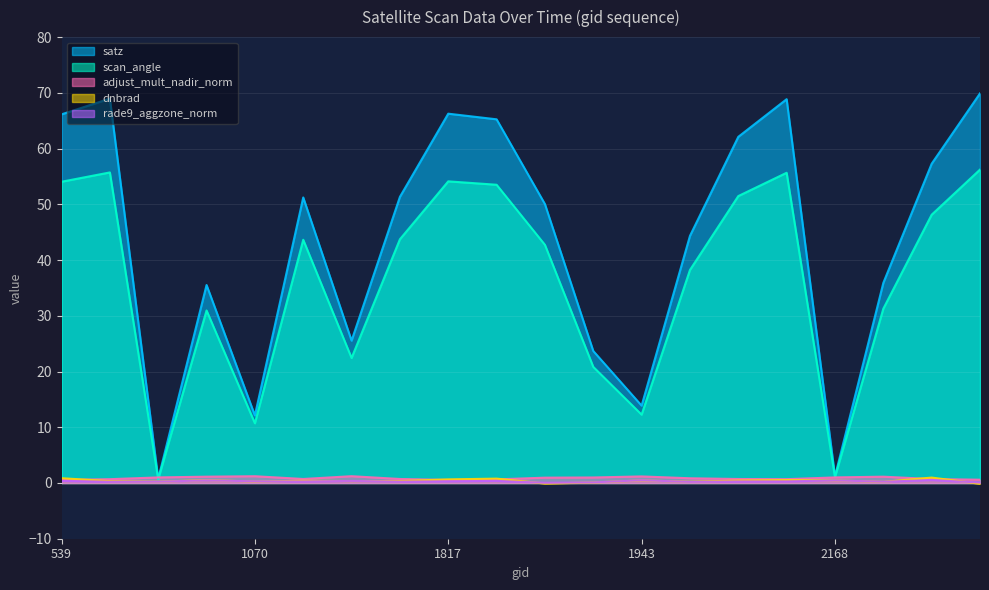

What is the difference between the highest and lowest values at 1142?

51.0